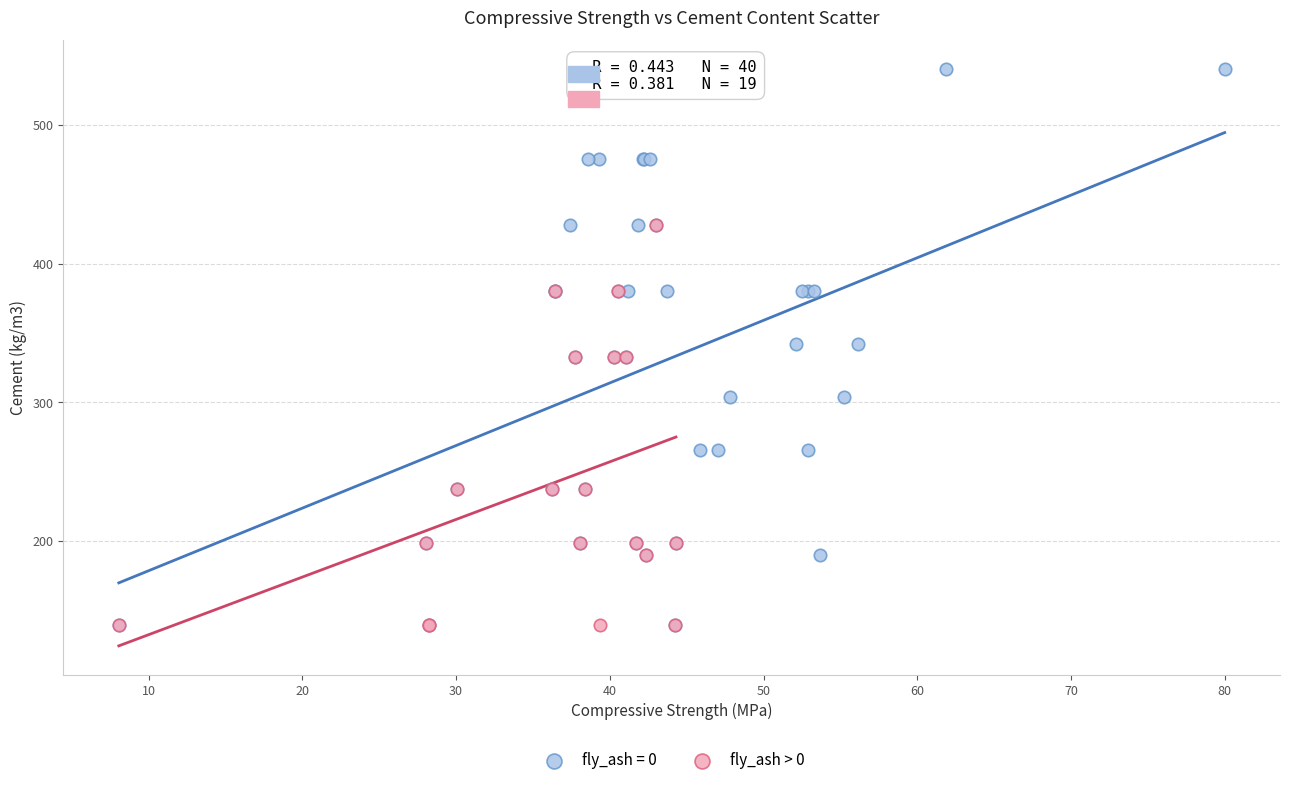

Which series reaches the maximum Y coordinate?

fly_ash = 0